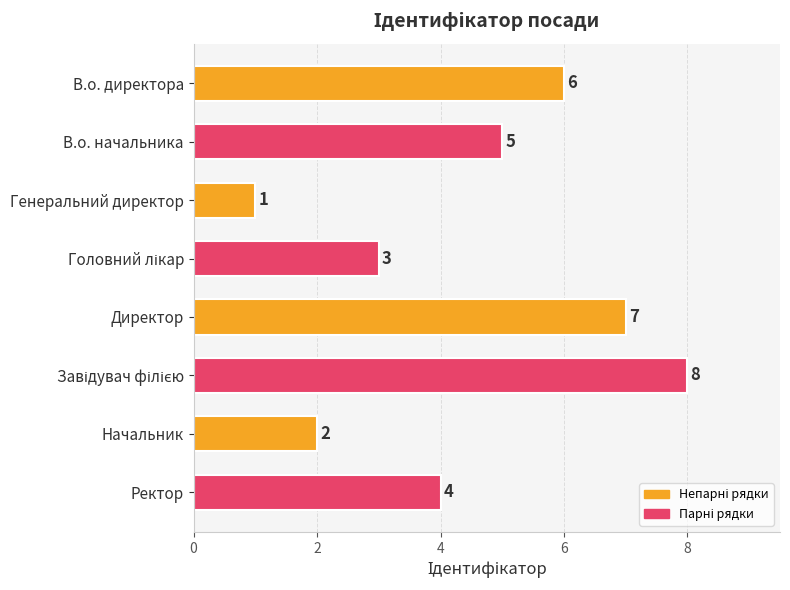

Which category has the lowest value across all series?

Генеральний директор